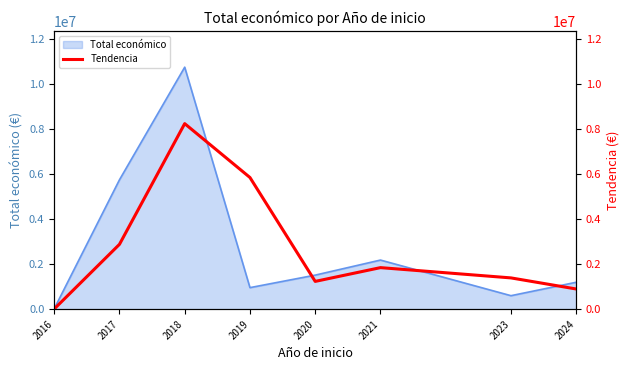

Which category has the lowest value across all series?

2016